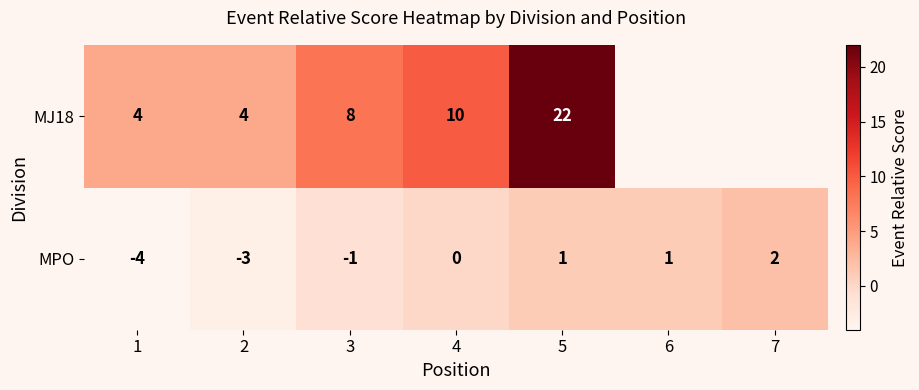

At which category does the chart reach its minimum across all series?

1